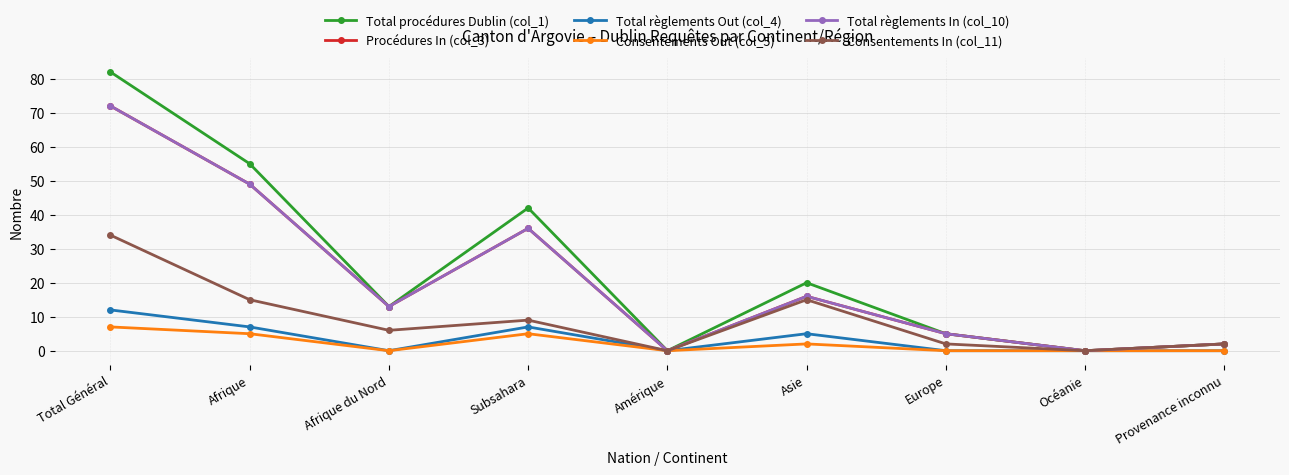

How many lines are shown in the chart?

6